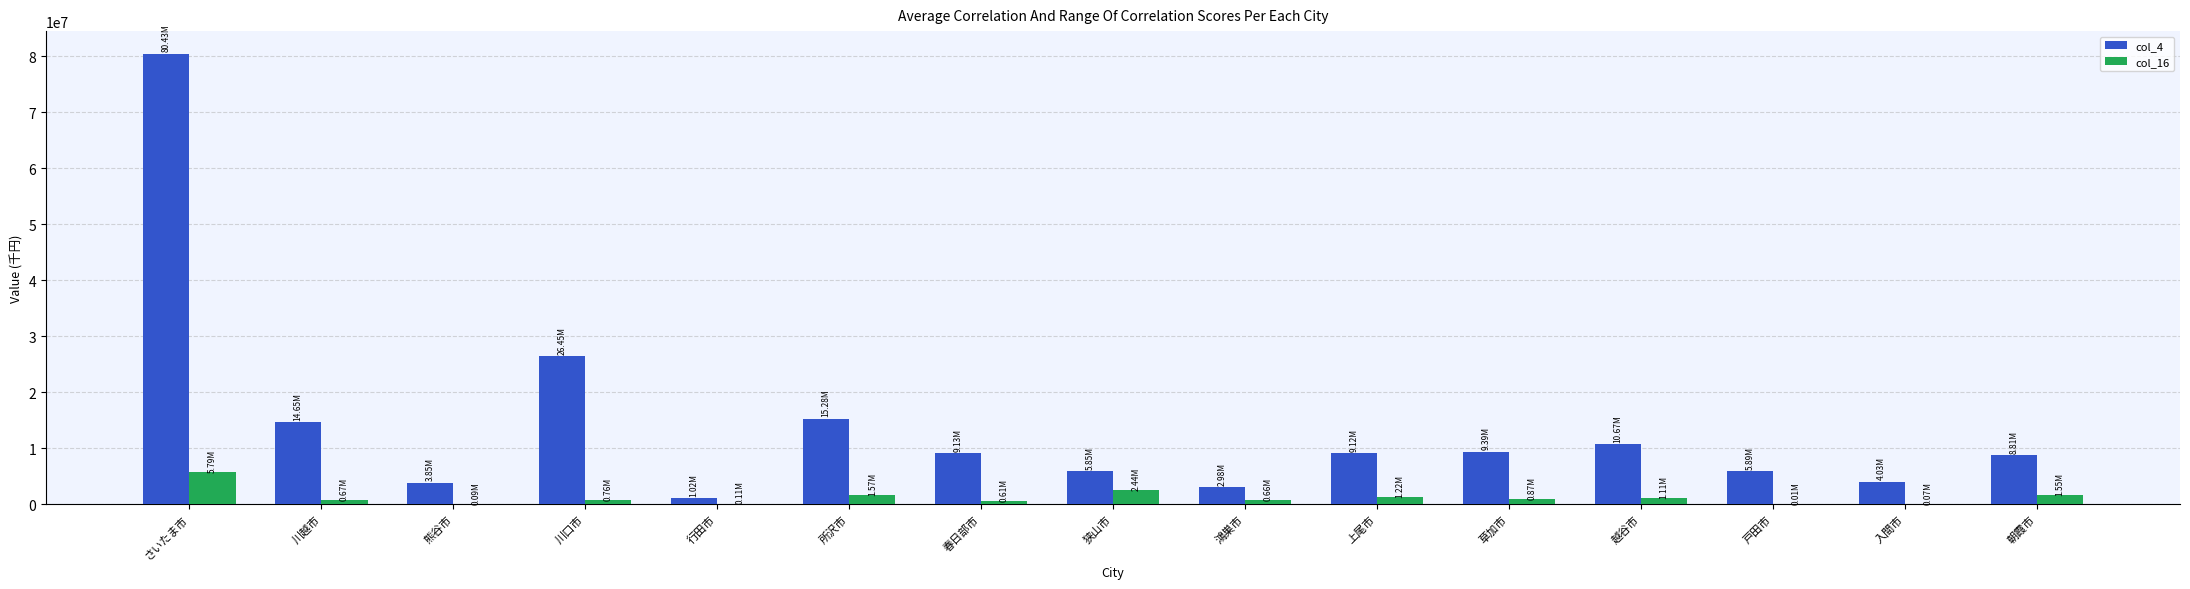

At which category is the sum across all series the highest?

さいたま市